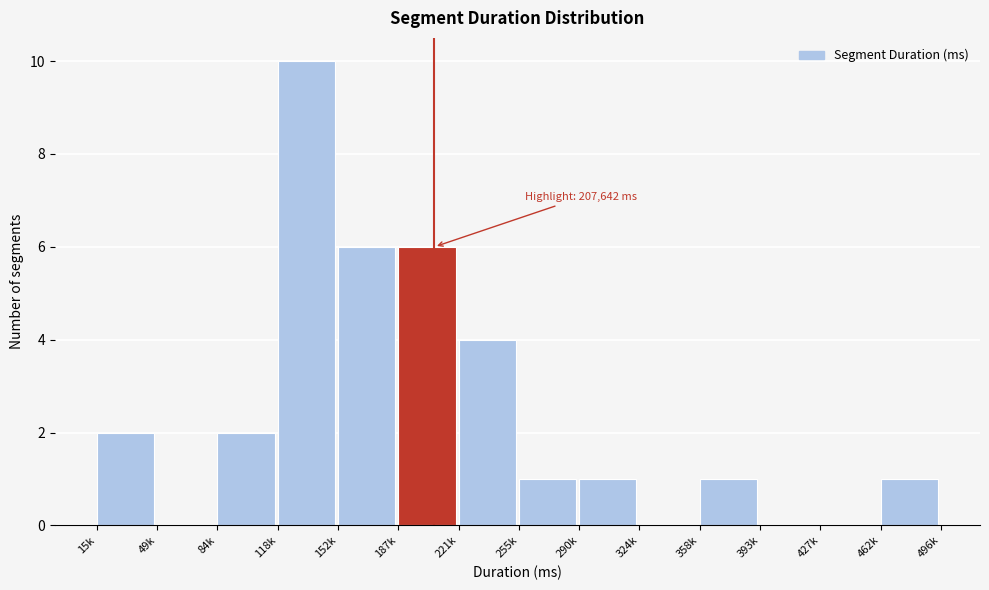

Reading right to left, list all the values displayed in this chart.

462k=1	427k=0	393k=0	358k=1	324k=0	290k=1	255k=1	221k=4	187k=6	152k=6	118k=10	84k=2	49k=0	15k=2